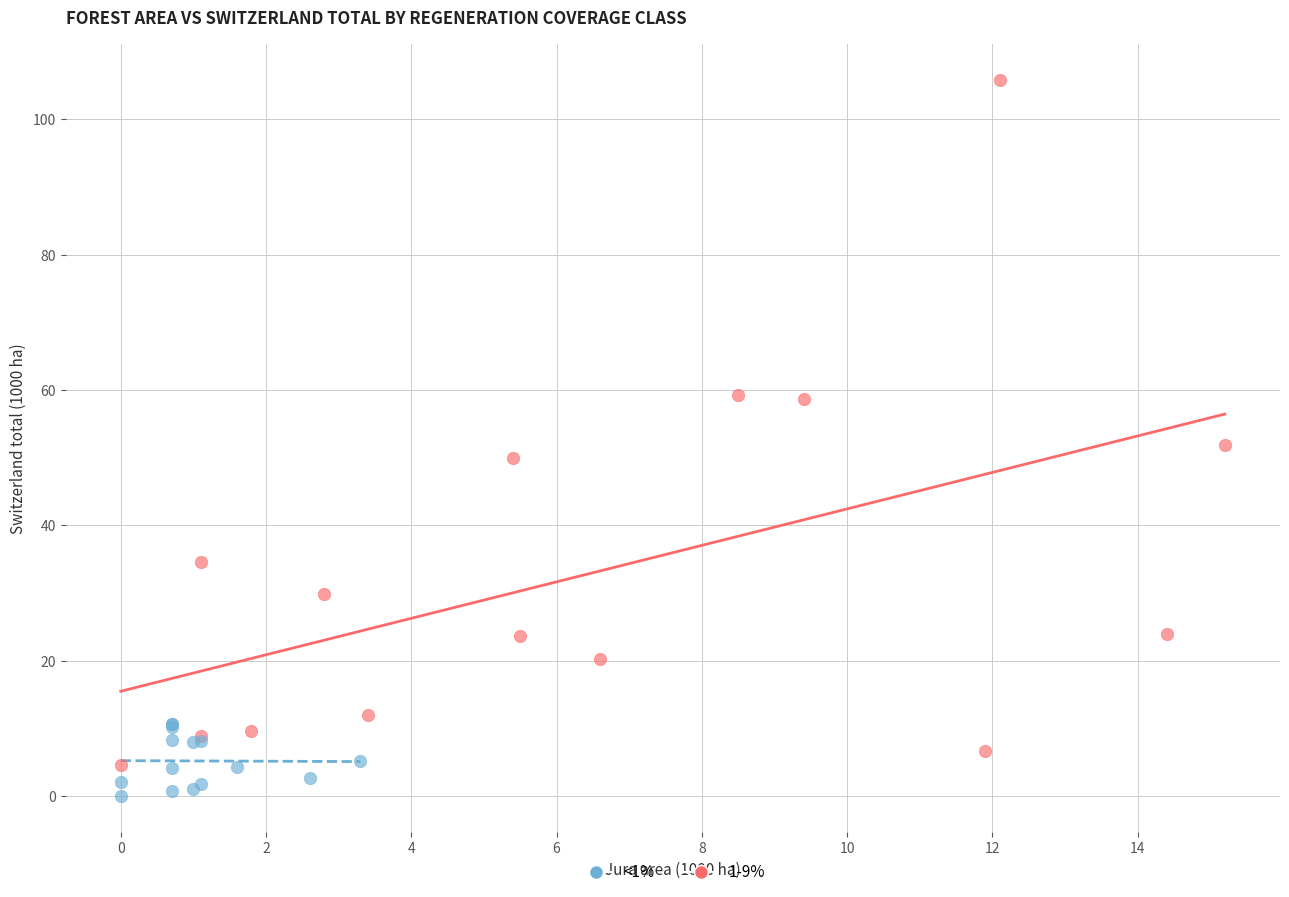

What are all the series names shown in the legend?

<1%, 1-9%